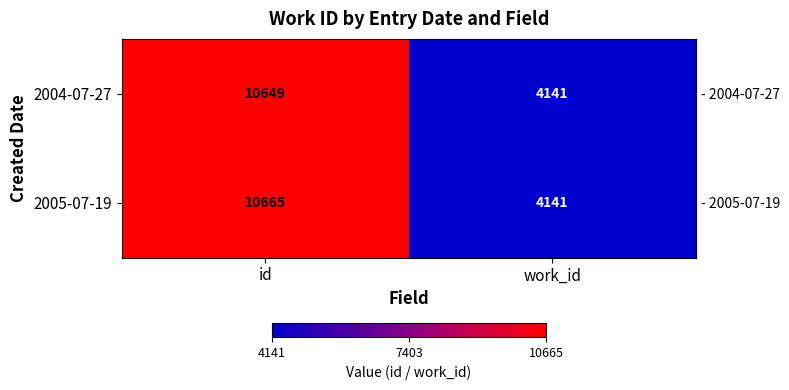

What is the difference between the maximum and minimum values in the 2005-07-19 series?

6524